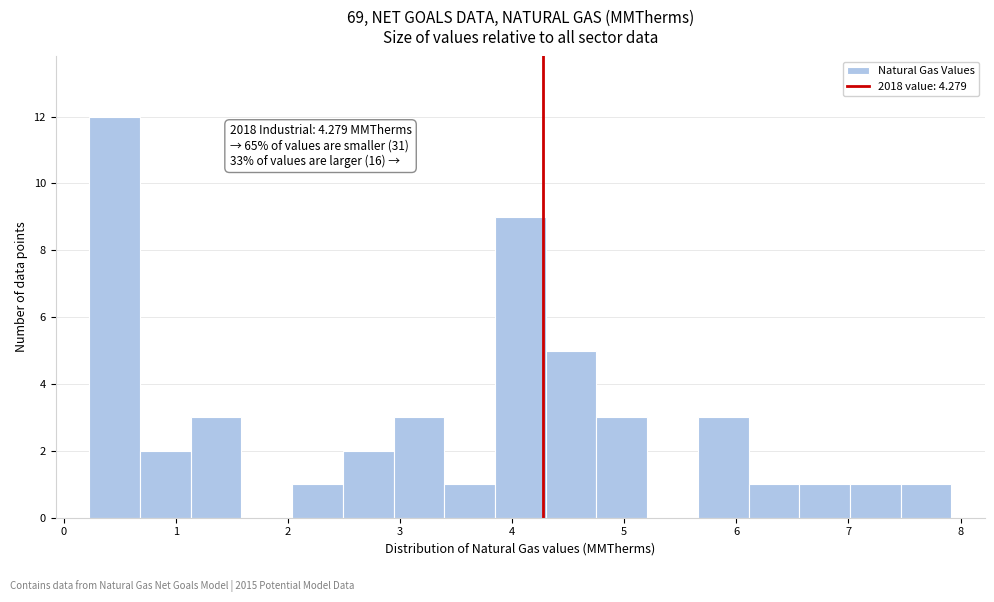

Over which range of the x-axis is the bar tallest?

0.2 to 0.7